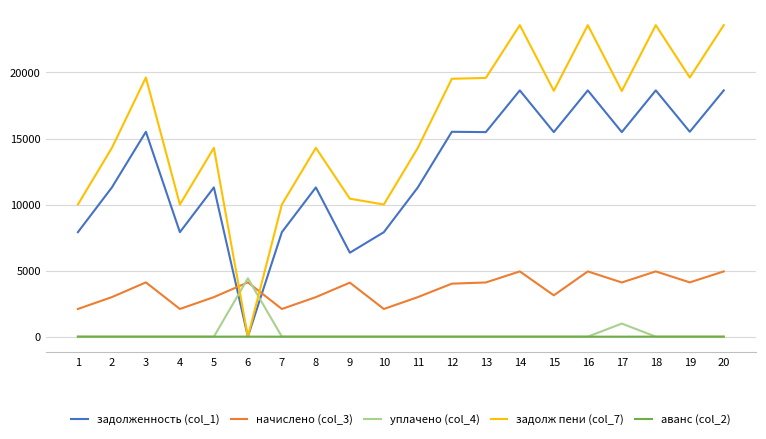

True or false: начислено (col_3) and аванс (col_2) intersect in this chart.

False